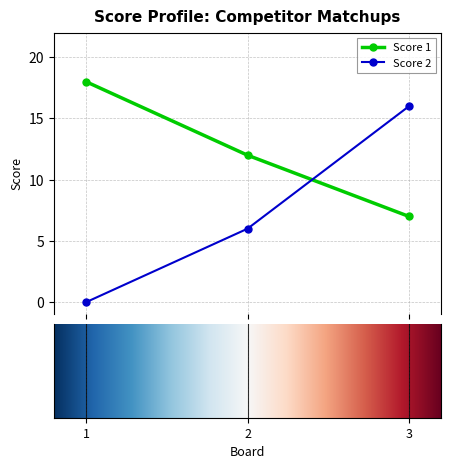

Rank the series by their average value, from highest to lowest.

Score 1, Score 2